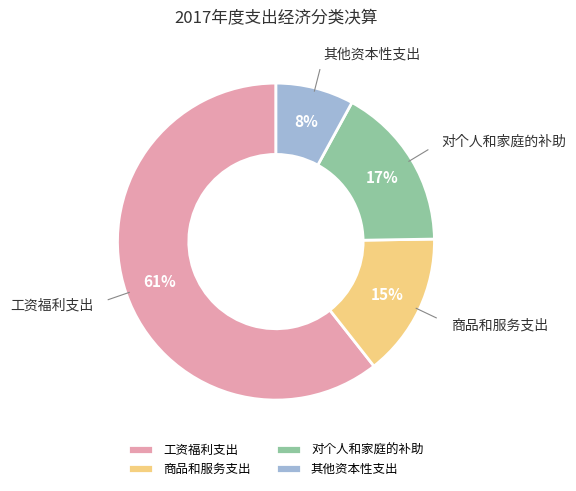

What is the largest slice in the pie chart?

工资福利支出